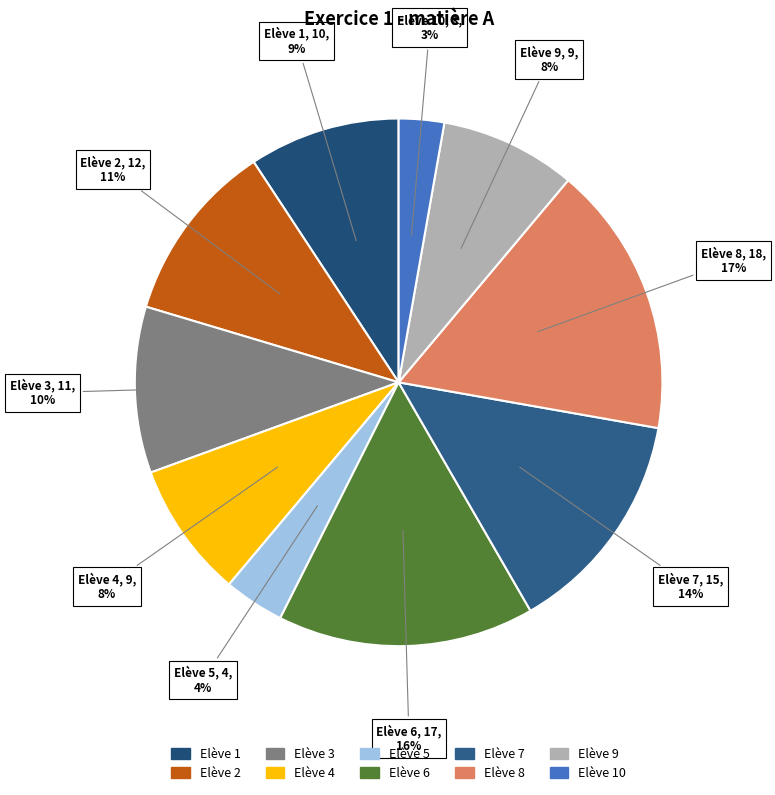

Count the number of slices in the pie.

10